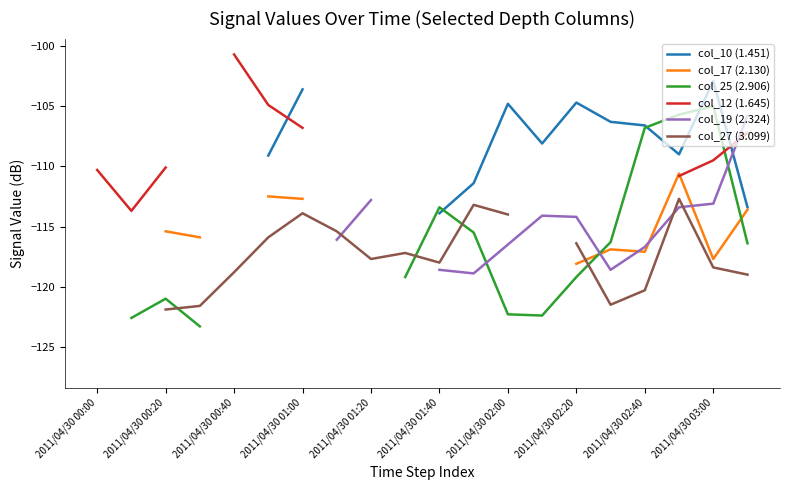

Is it true that col_10 (1.451) equals -174.5 at 2011/04/30 02:00?

False